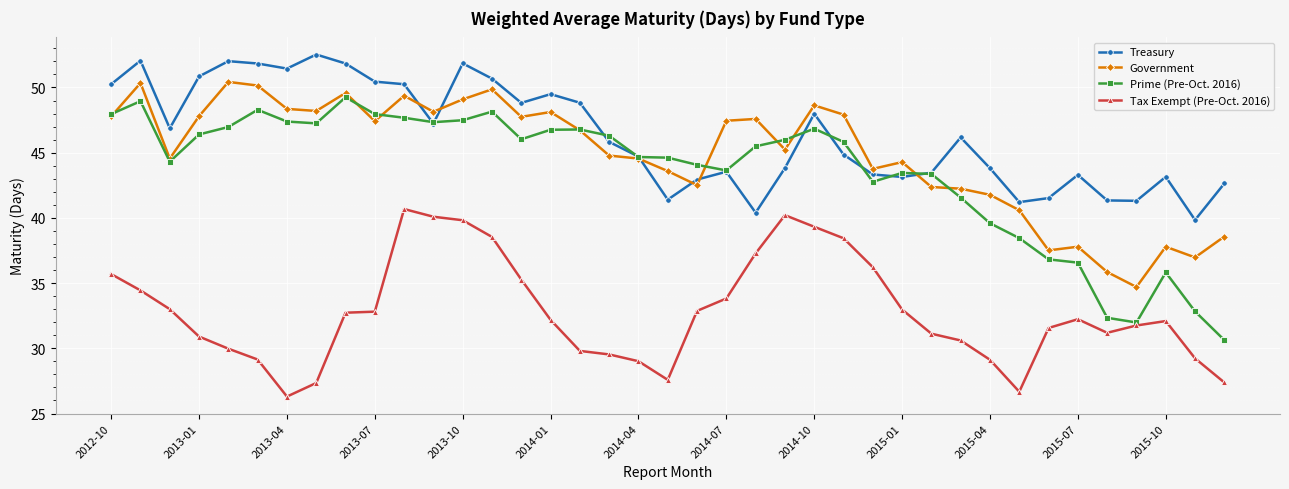

What is the value of the Prime (Pre-Oct. 2016) point at the 3rd from the left?

44.3